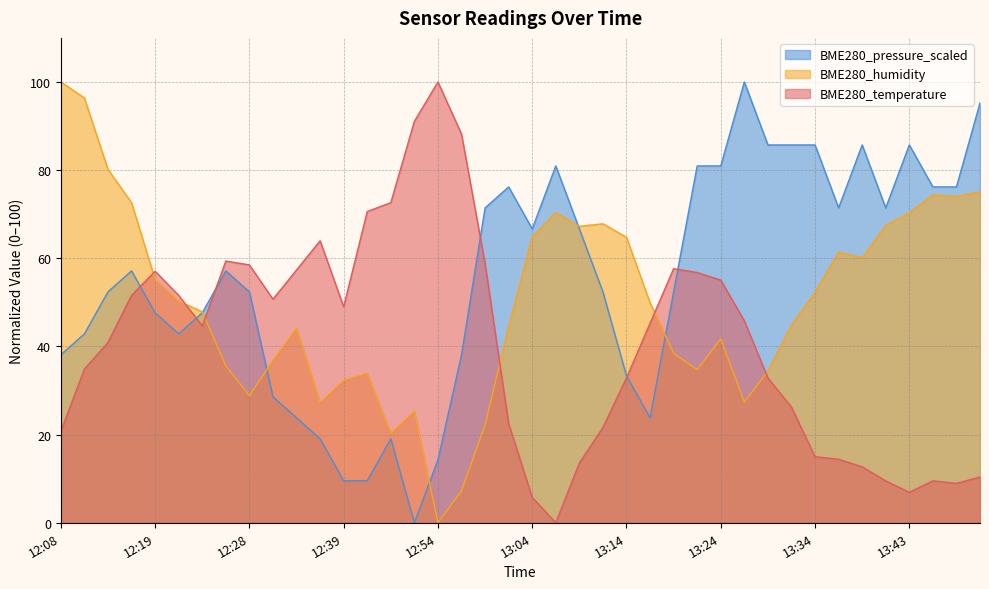

How many interior local valleys does the BME280_pressure_scaled series have?

6